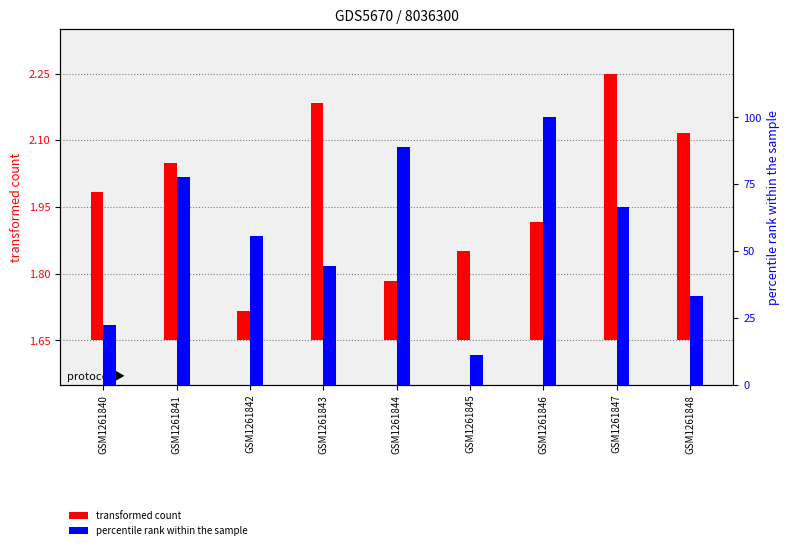

List the labels in order of percentile rank within the sample value, largest first.

GSM1261846, GSM1261844, GSM1261841, GSM1261847, GSM1261842, GSM1261843, GSM1261848, GSM1261840, GSM1261845